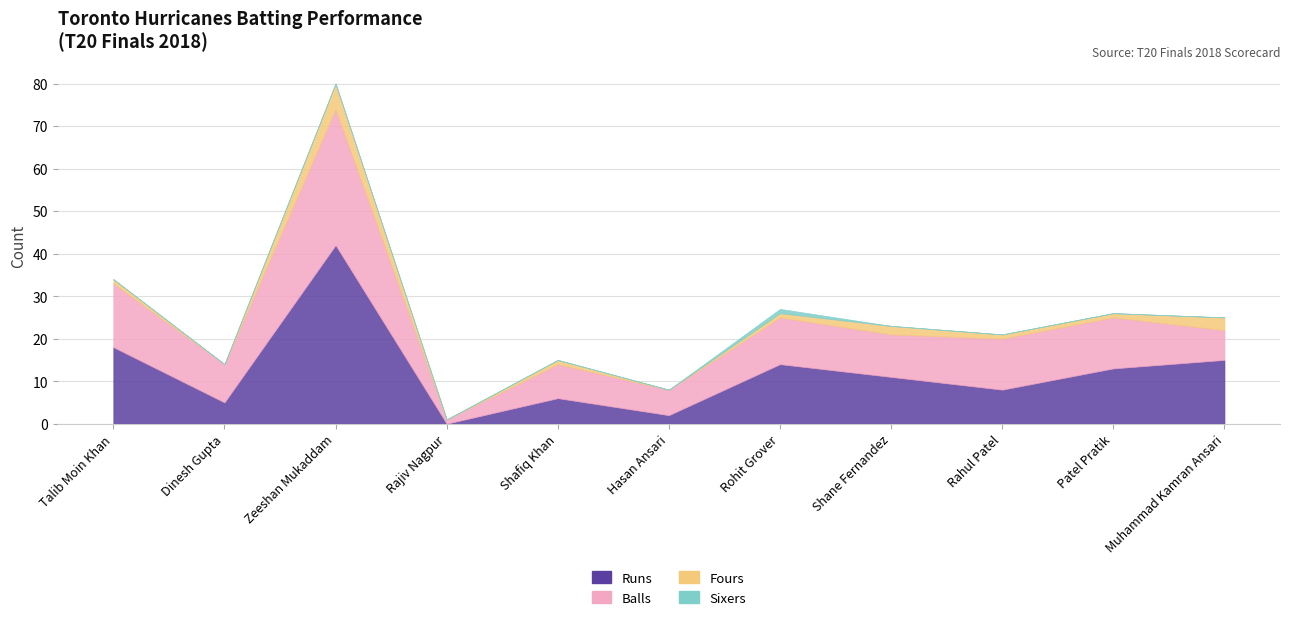

What is the maximum value for Sixers?

1